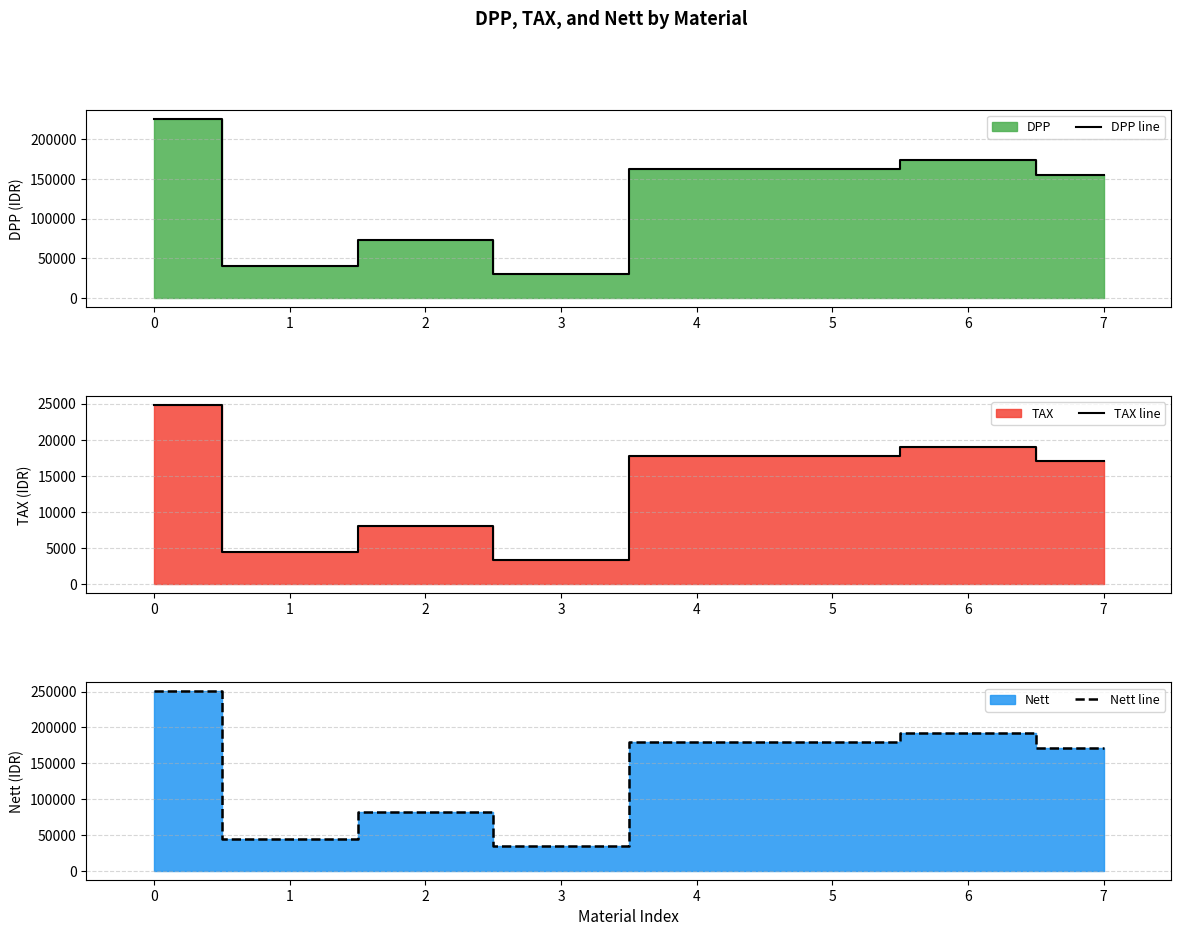

What is the minimum value shown in the chart?

3405